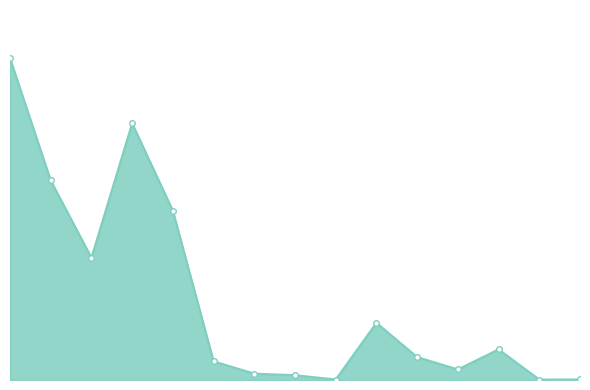

Which category has the highest value across all series?

Gesamttotal